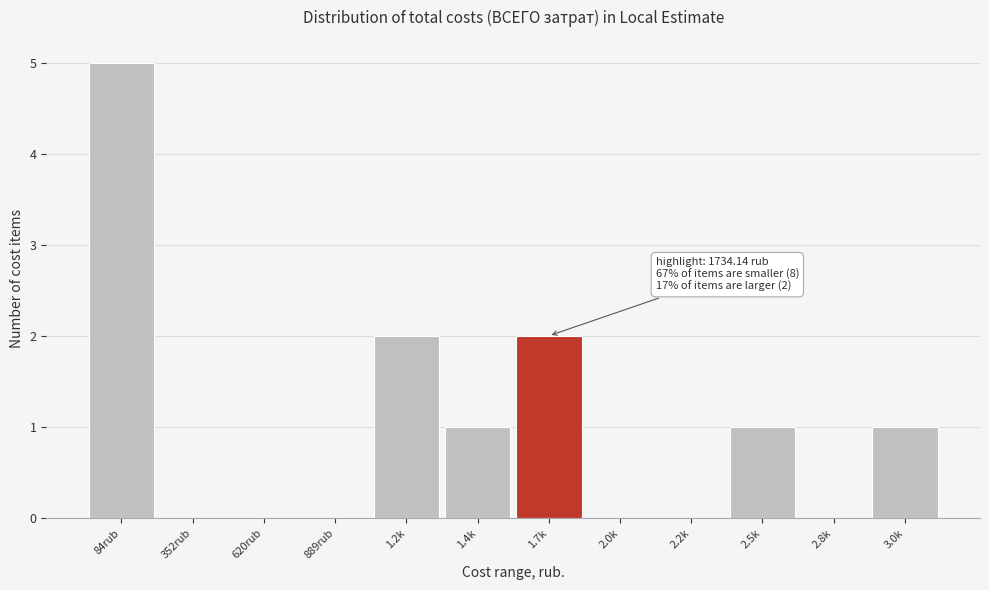

Reading right to left, list all the values displayed in this chart.

3.0k=1	2.8k=0	2.5k=1	2.2k=0	2.0k=0	1.7k=2	1.4k=1	1.2k=2	889rub=0	620rub=0	352rub=0	84rub=5